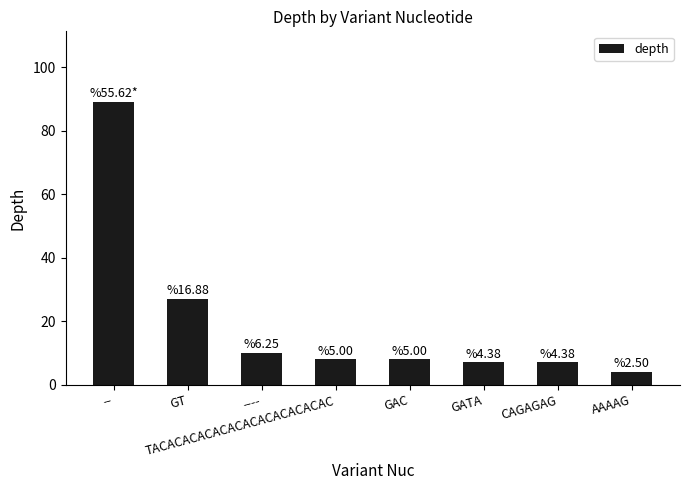

Which label corresponds to the largest value in the chart?

--